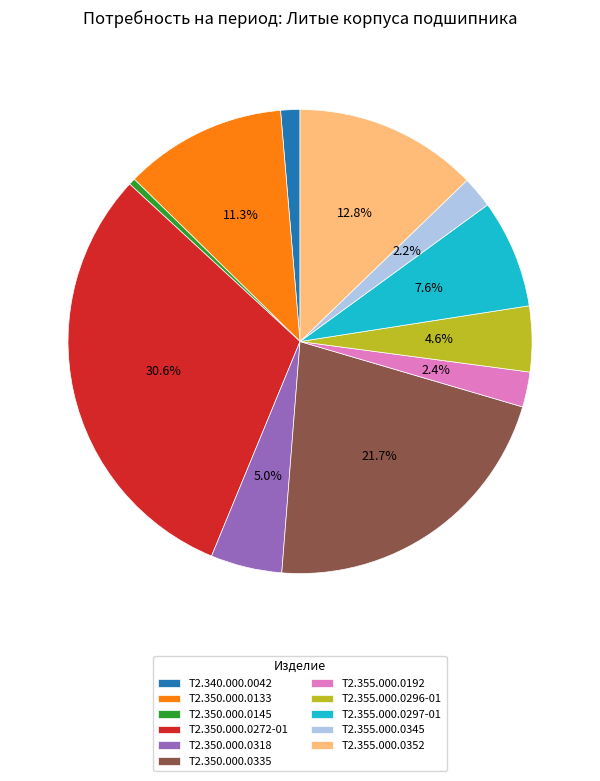

Which slice is the smallest?

Т2.350.000.0145